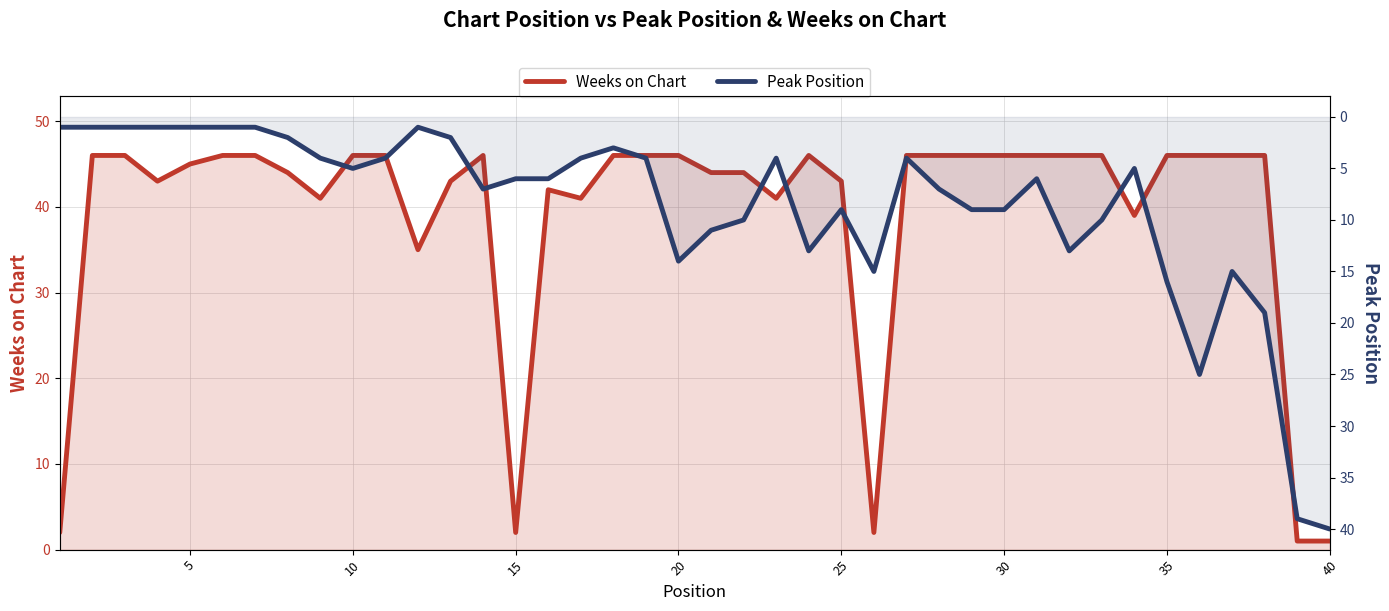

Reading left to right, what are all the values shown in this chart?

Weeks on Chart: 2	46	46	43	45	46	46	44	41	46	46	35	43	46	2	42	41	46	46	46	44	44	41	46	43	2	46	46	46	46	46	46	46	39	46	46	46	46	1	1
Peak Position: 1	1	1	1	1	1	1	2	4	5	4	1	2	7	6	6	4	3	4	14	11	10	4	13	9	15	4	7	9	9	6	13	10	5	16	25	15	19	39	40